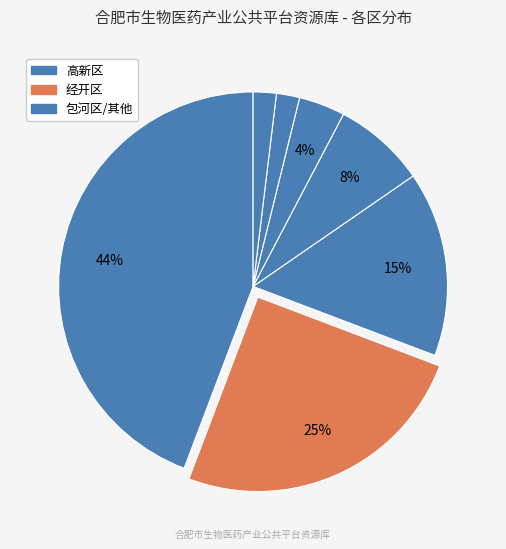

Which slice is the largest?

高新区